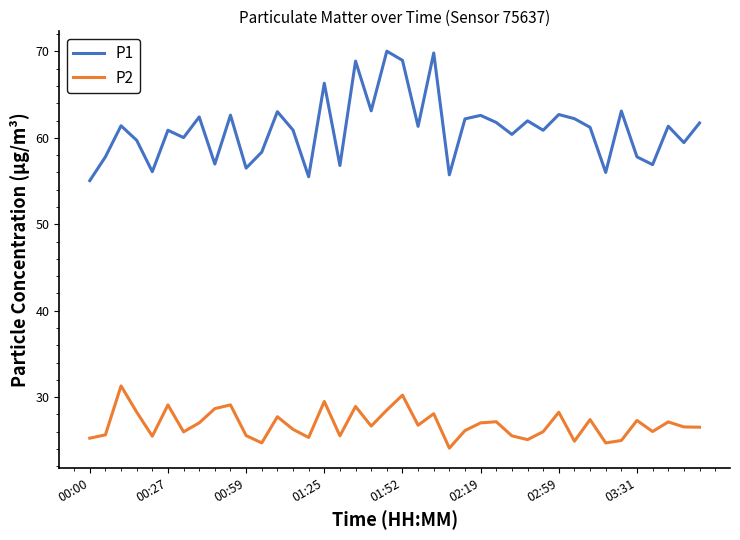

How many lines are shown in the chart?

2